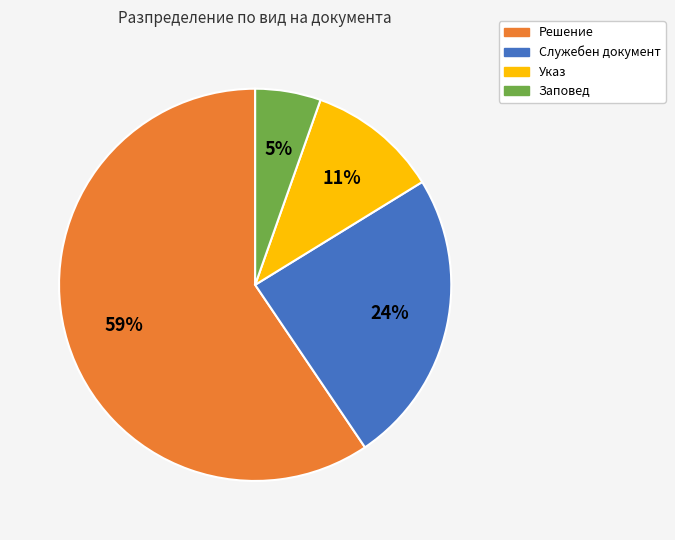

Is there any slice that represents more than half of the pie?

Yes